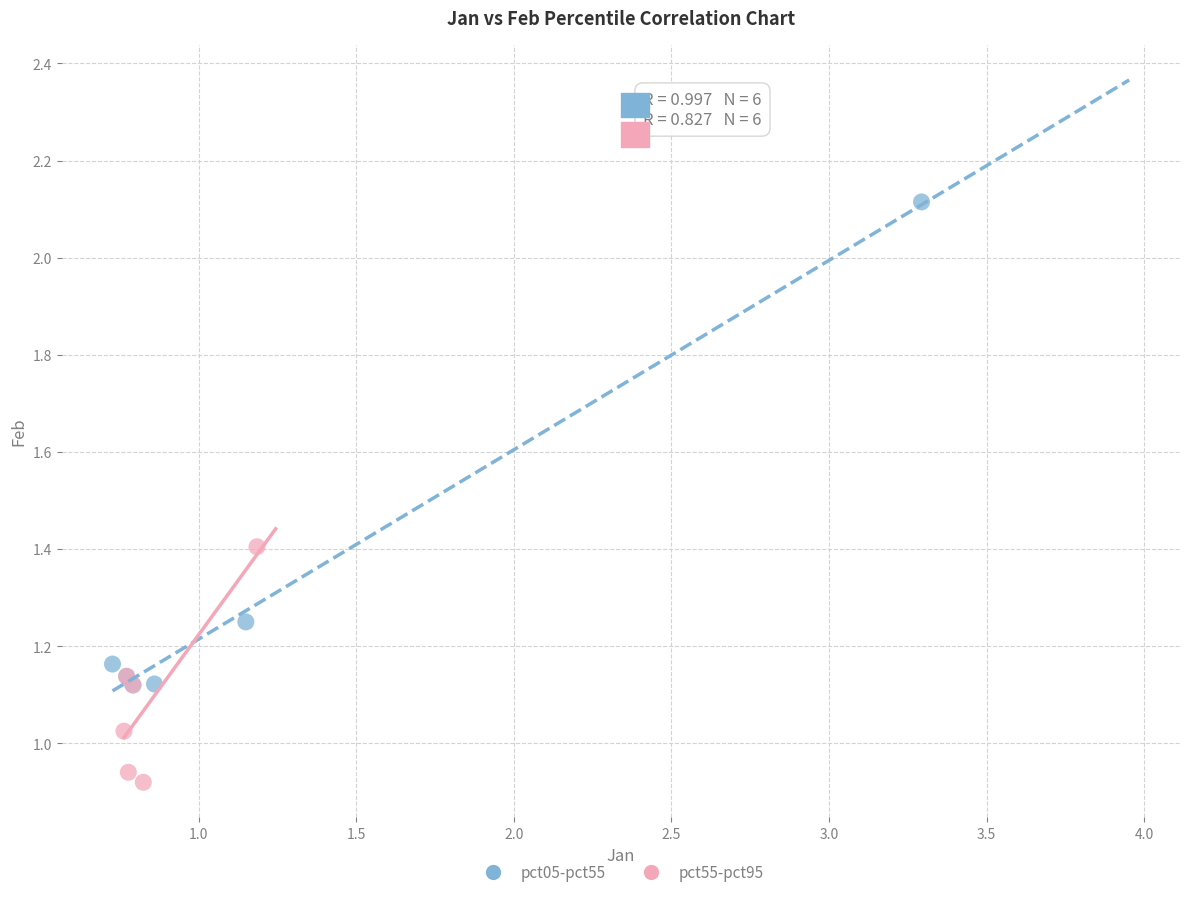

Which series reaches the maximum Y coordinate?

pct05-pct55